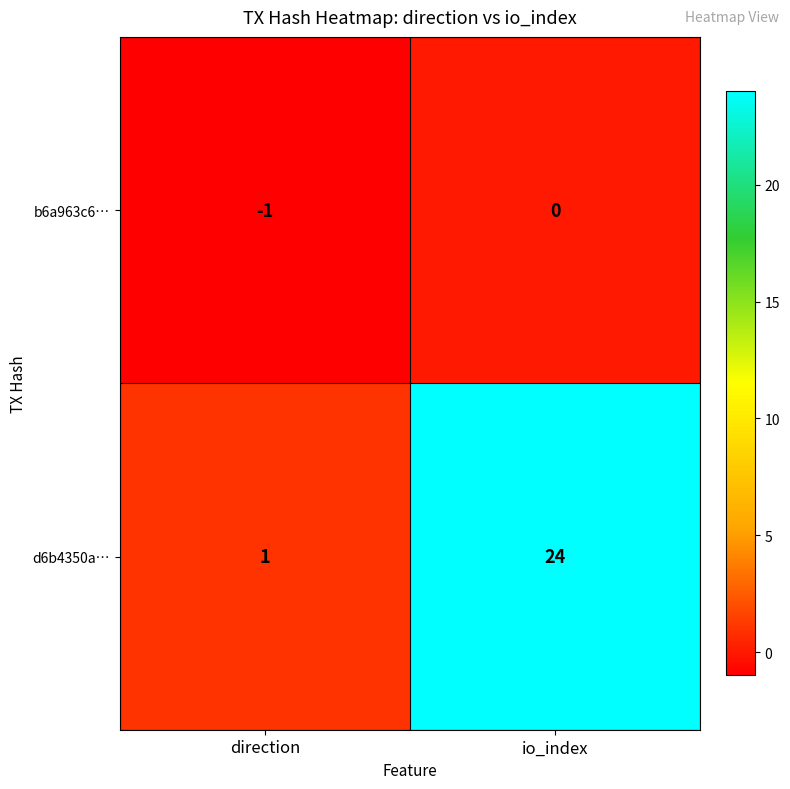

What is the total value across all series at io_index?

24